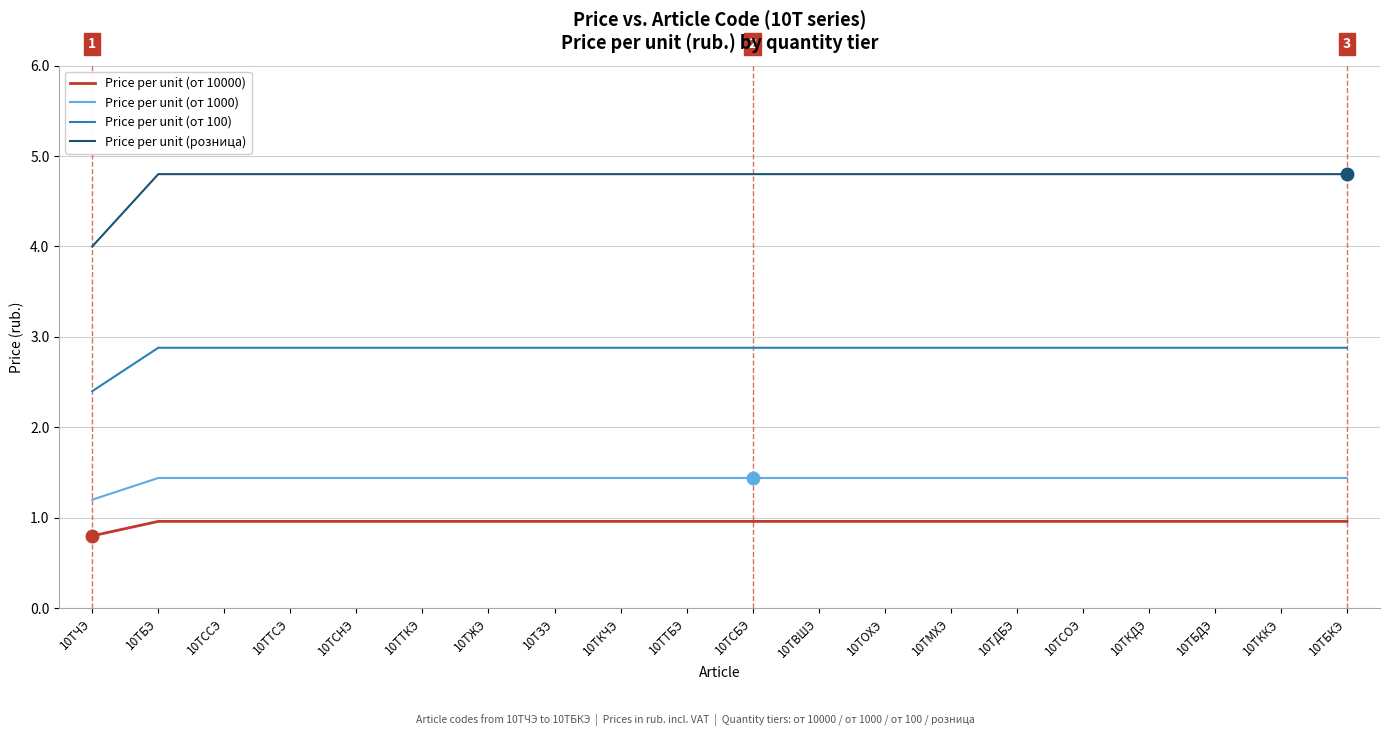

At which label is Price per unit (от 10000) closest to 0?

10ТЧЭ